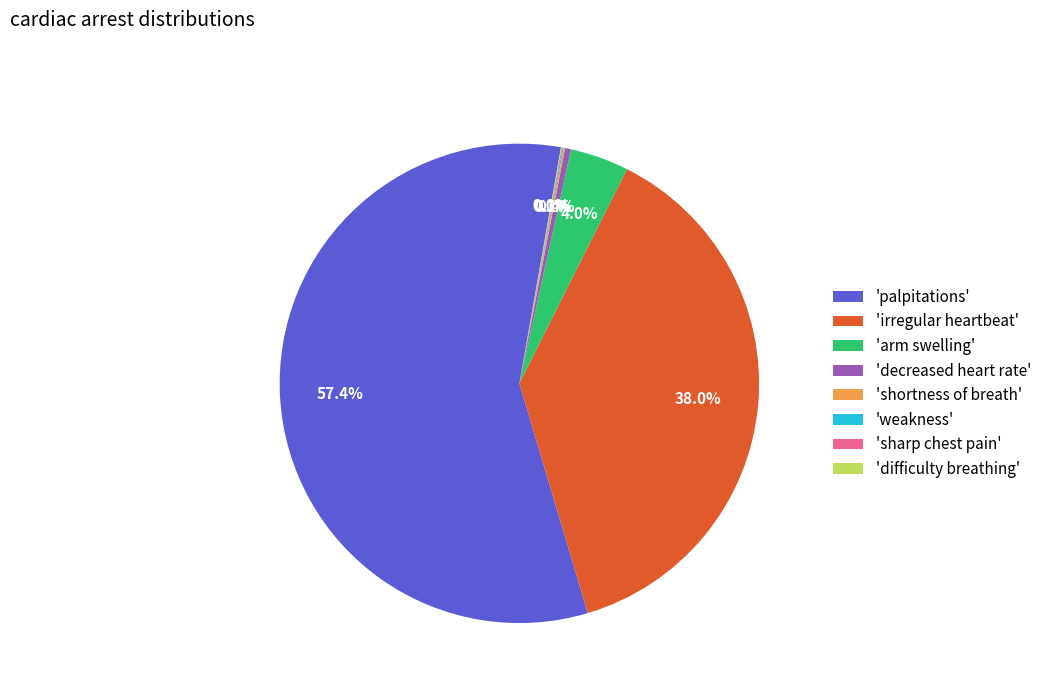

To the nearest percent, what is the difference between the largest and smallest slice percentages?

57%